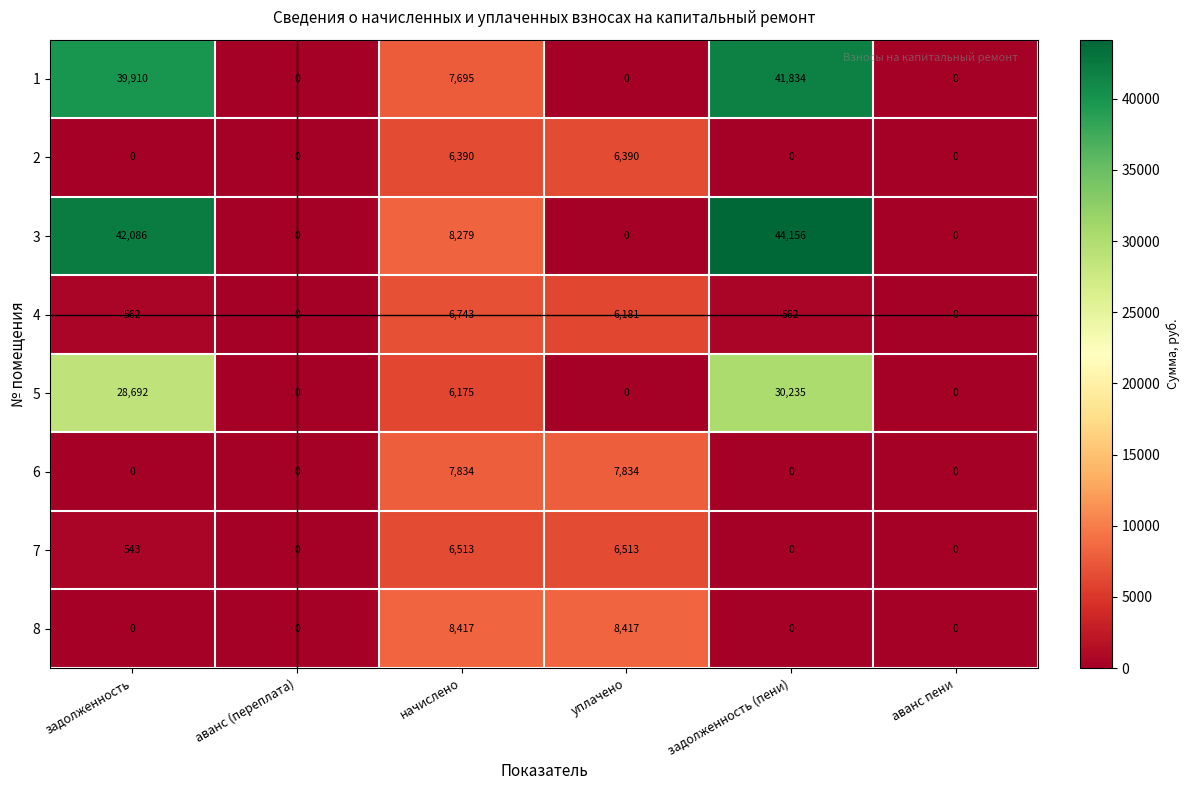

What is the difference between the second highest and second lowest values in the 4 series?

6181